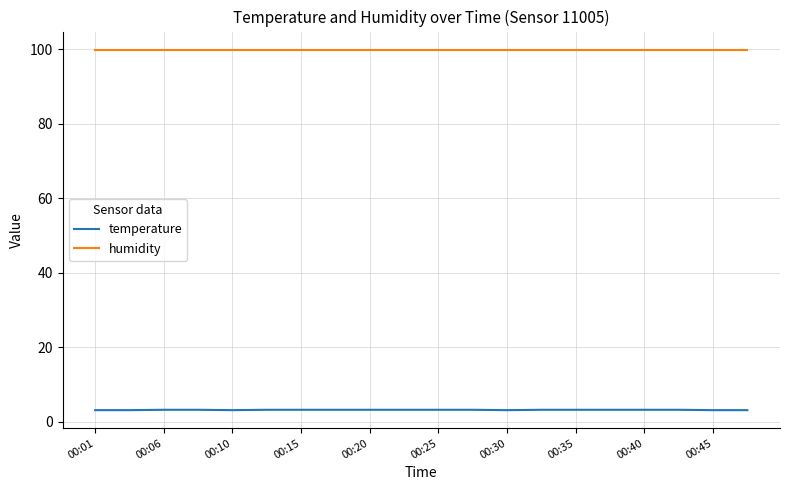

What is the maximum value for temperature?

3.2